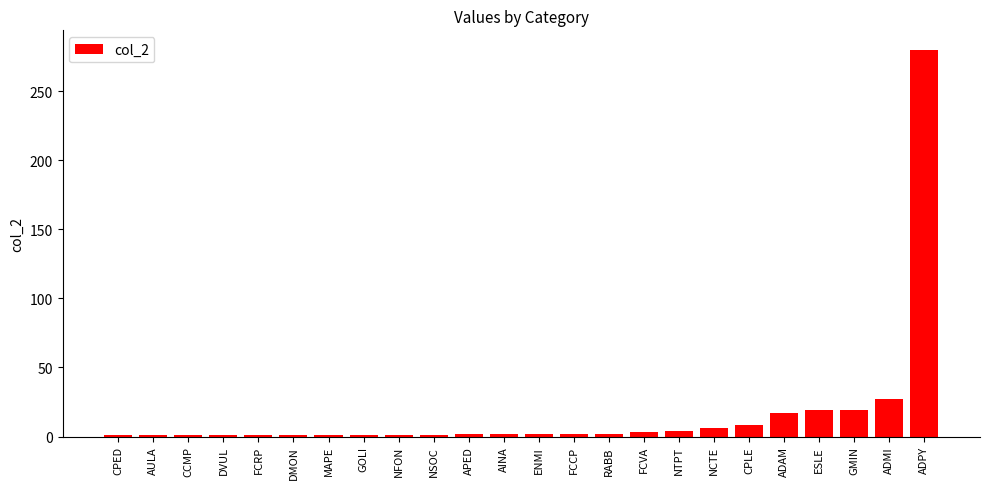

At which category does the chart reach its peak across all series?

ADPY